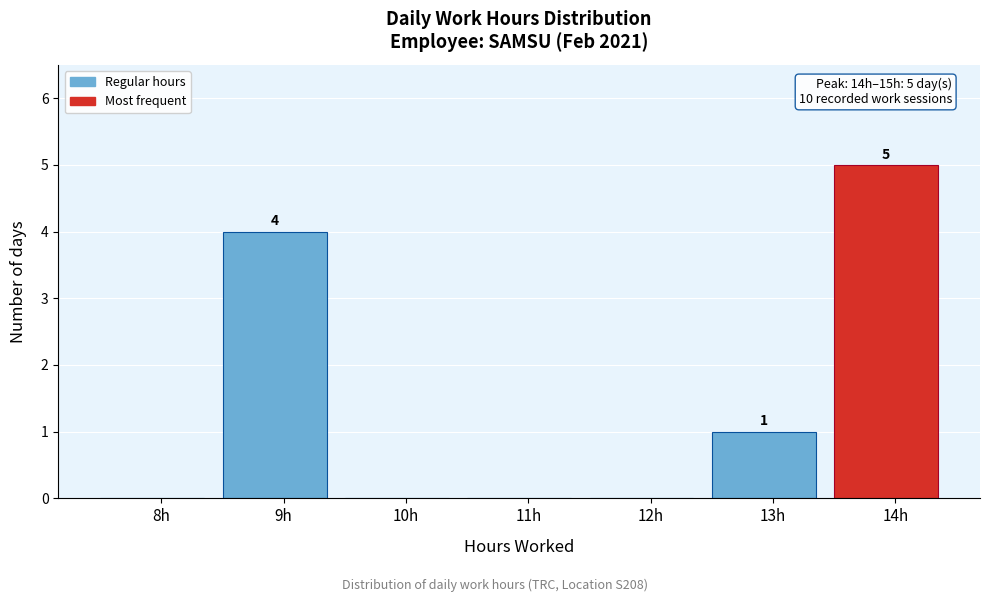

Reading left to right, what are all the values shown in this chart?

8h=0	9h=4	10h=0	11h=0	12h=0	13h=1	14h=5